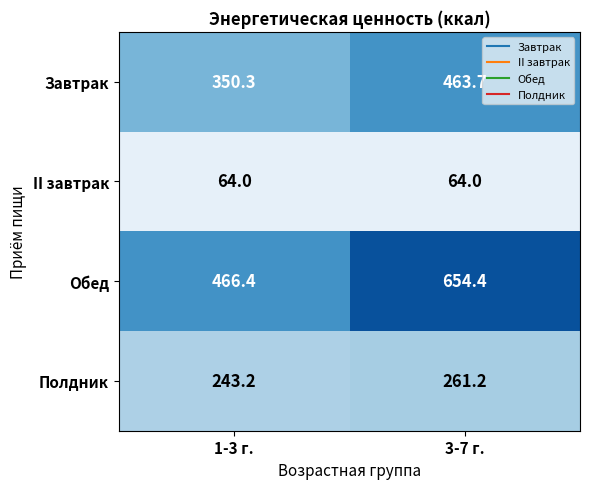

What is the minimum value shown in the chart?

64.0